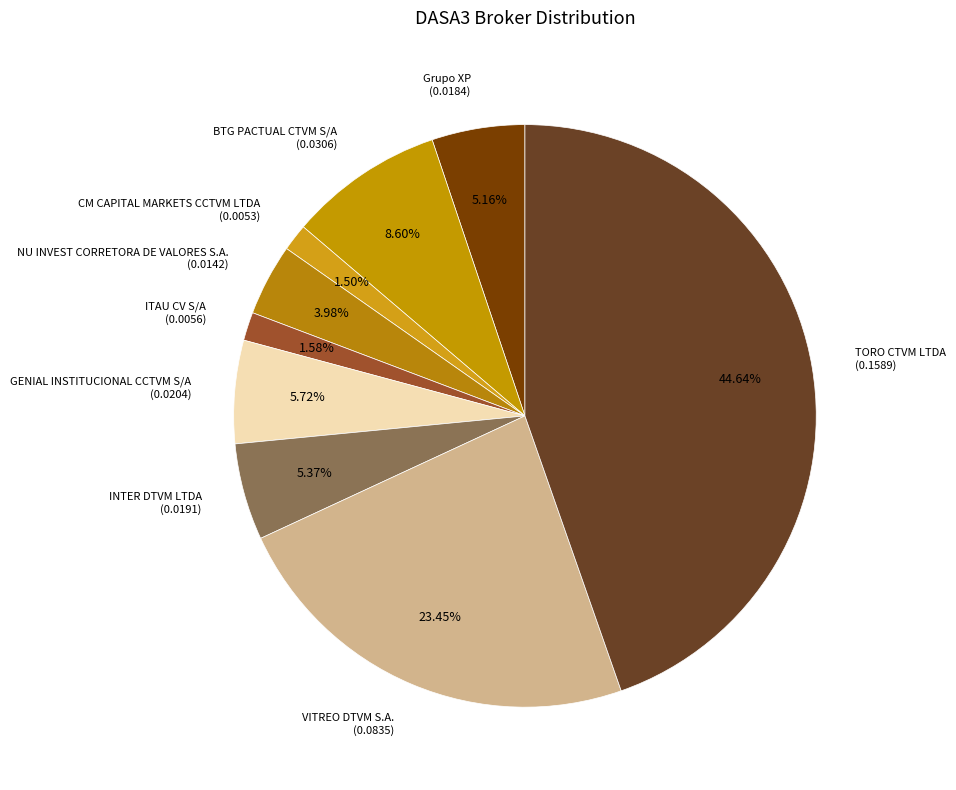

Which slice is the largest?

TORO CTVM LTDA